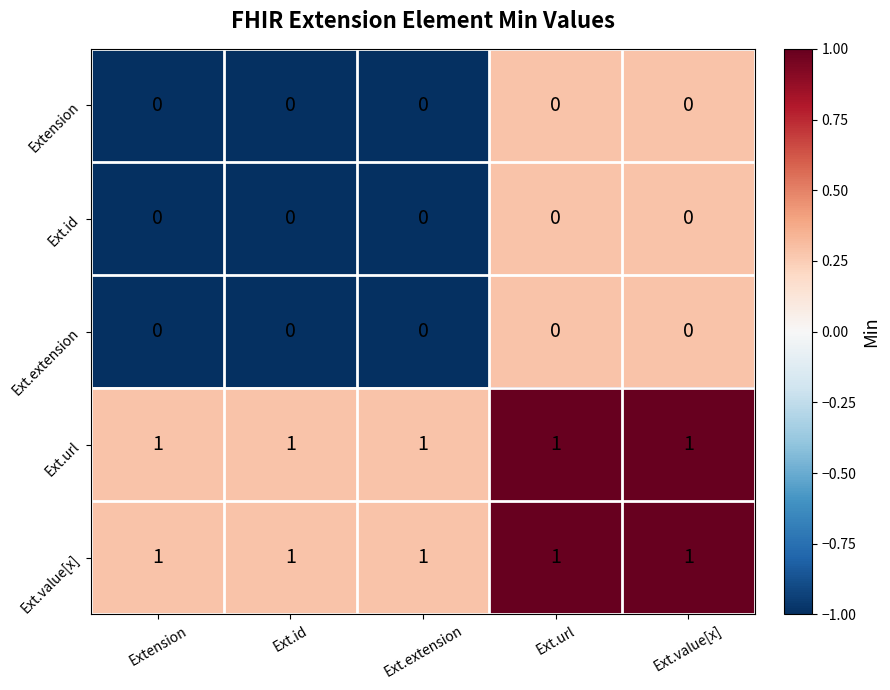

What is the total value across all series at Ext.id?

2